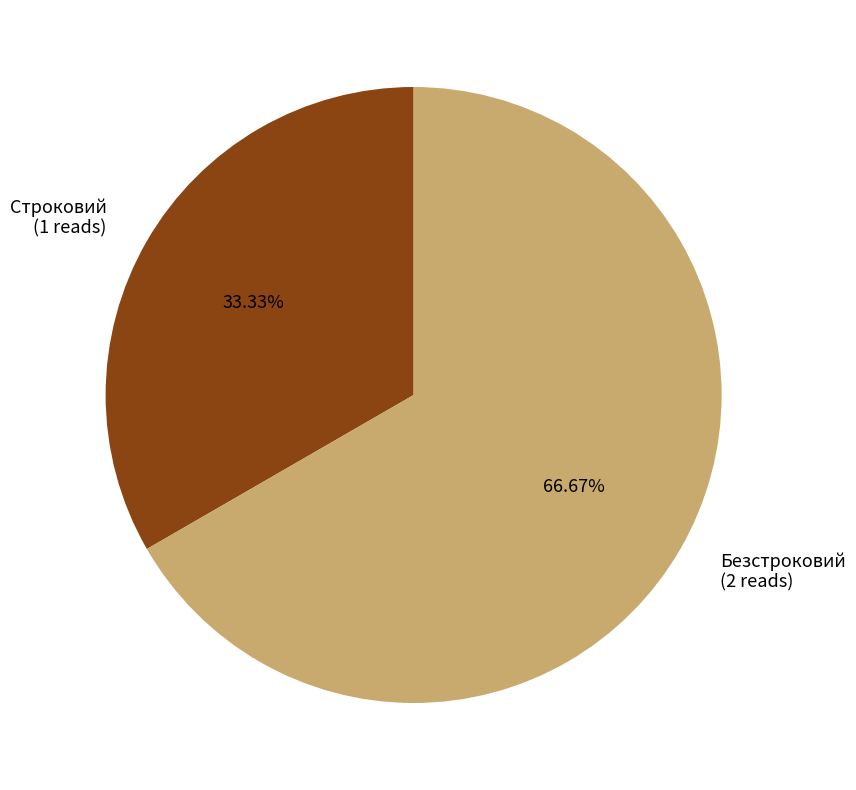

Count the number of slices in the pie.

2